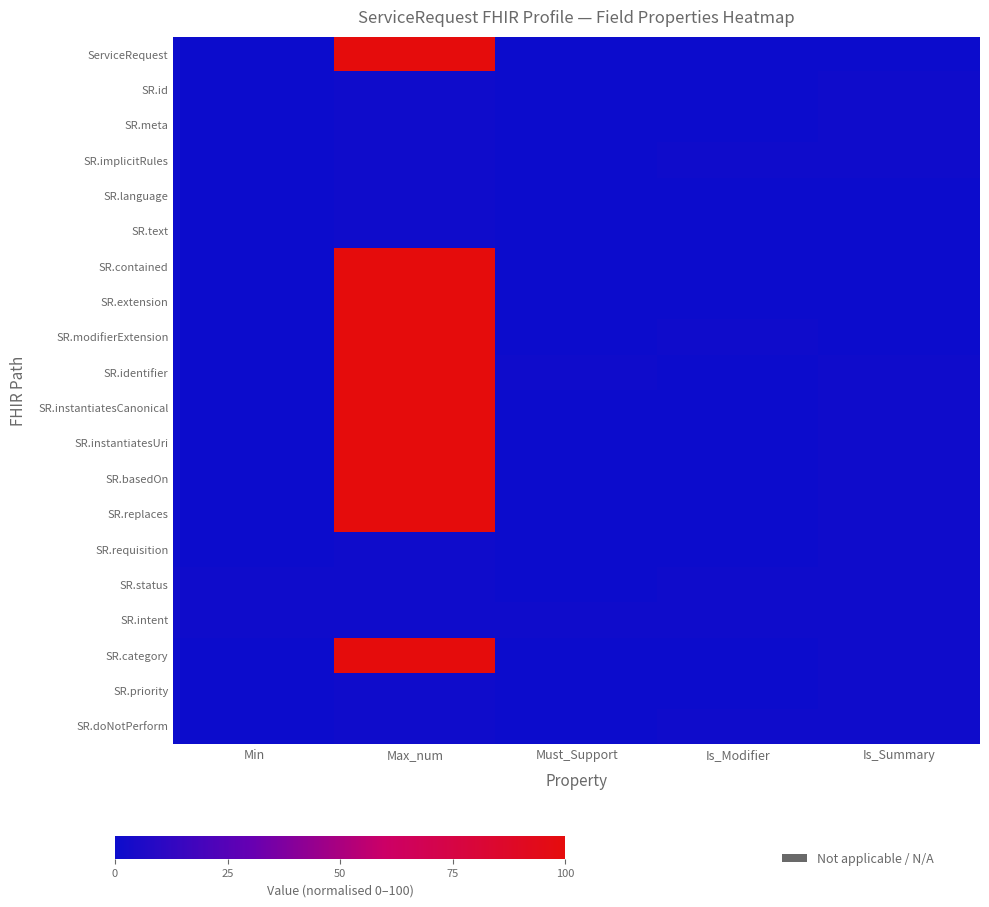

List the series in order of their peak value, lowest first.

SR.id, SR.meta, SR.implicitRules, SR.language, SR.text, SR.requisition, SR.status, SR.intent, SR.priority, SR.doNotPerform, ServiceRequest, SR.contained, SR.extension, SR.modifierExtension, SR.identifier, SR.instantiatesCanonical, SR.instantiatesUri, SR.basedOn, SR.replaces, SR.category